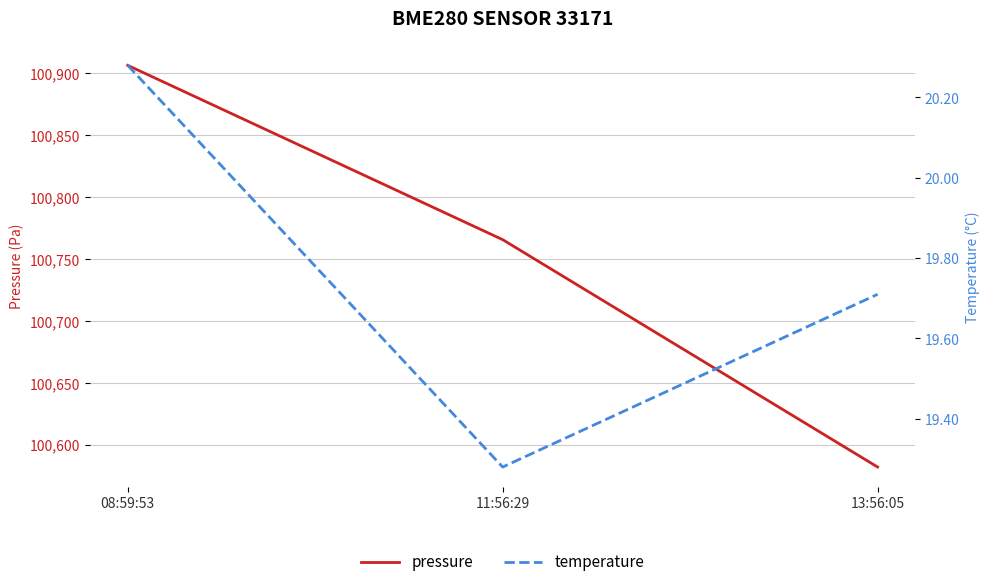

What is the maximum value shown in the chart?

100906.4